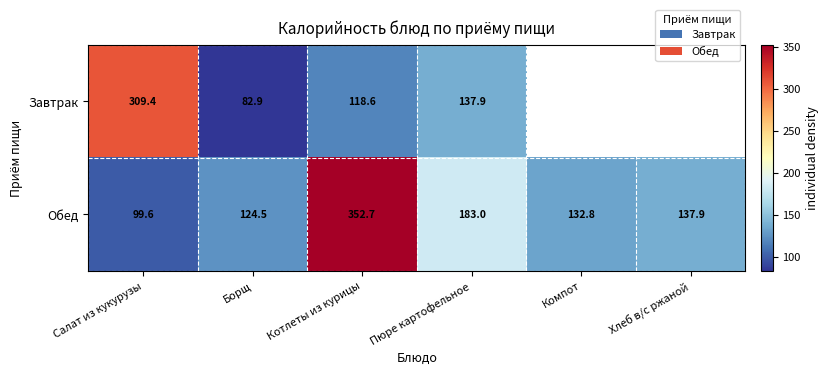

Which category has the lowest value across all series?

Борщ